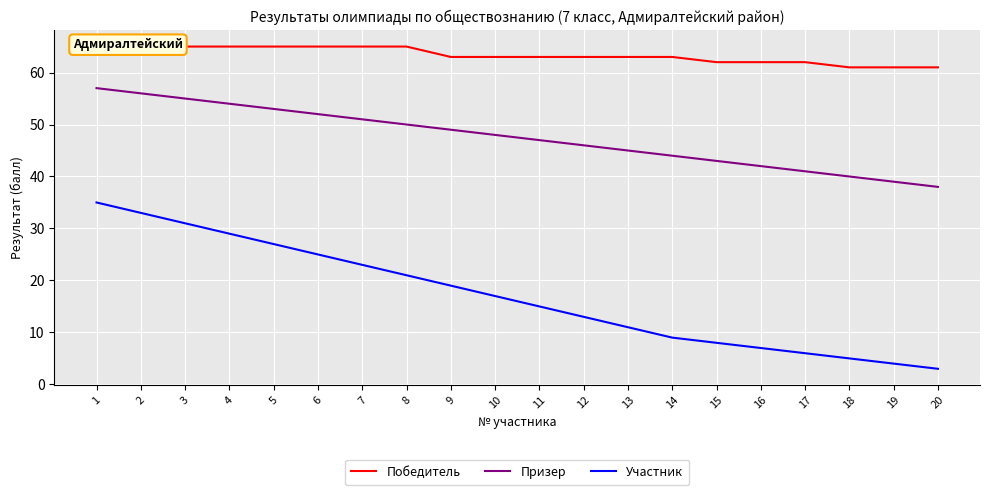

Is the value of Участник at 6 greater than the value of Призер at 2?

No